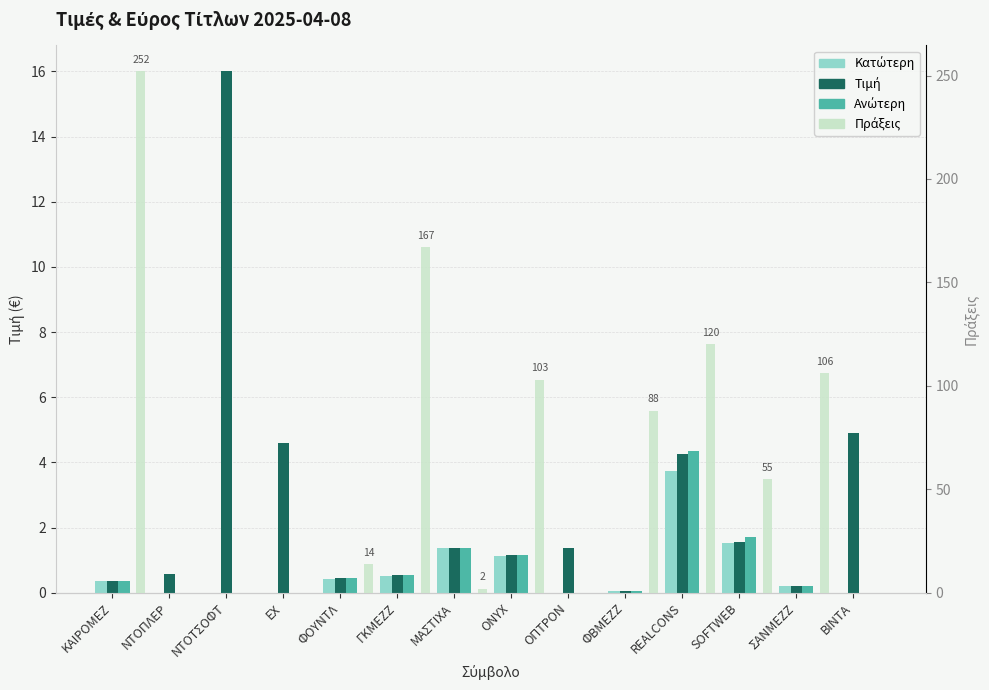

What is the difference between the second highest and minimum values in the Κατώτερη series?

1.5